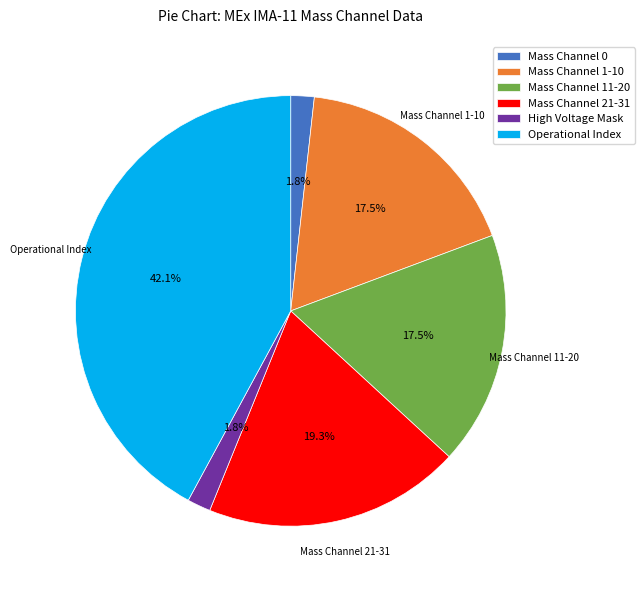

Do Mass Channel 1-10 and Mass Channel 21-31 together represent more than half of the pie?

No